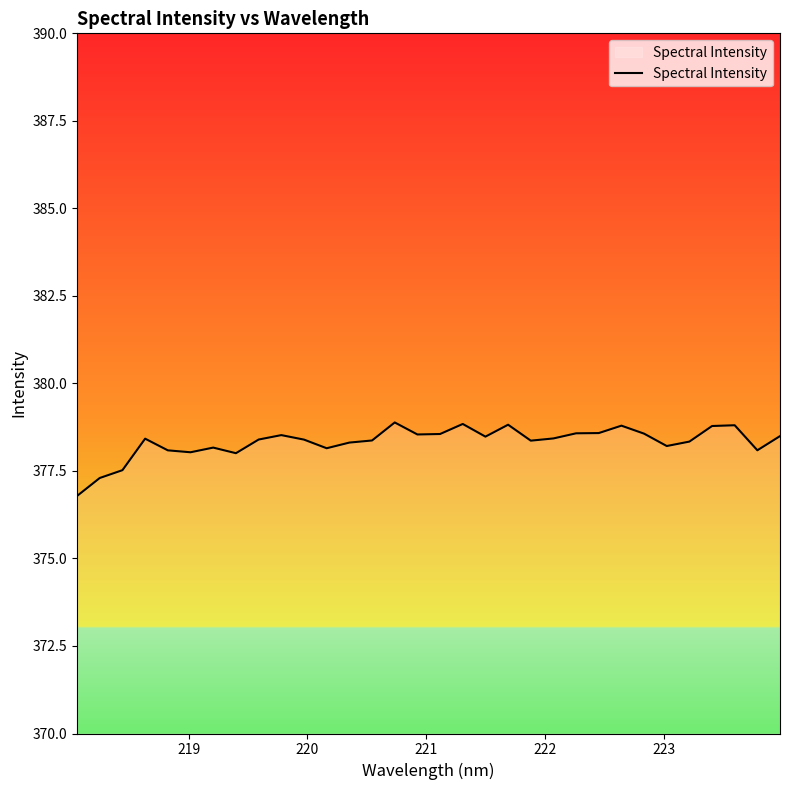

What is the difference between the maximum and minimum values?

2.1